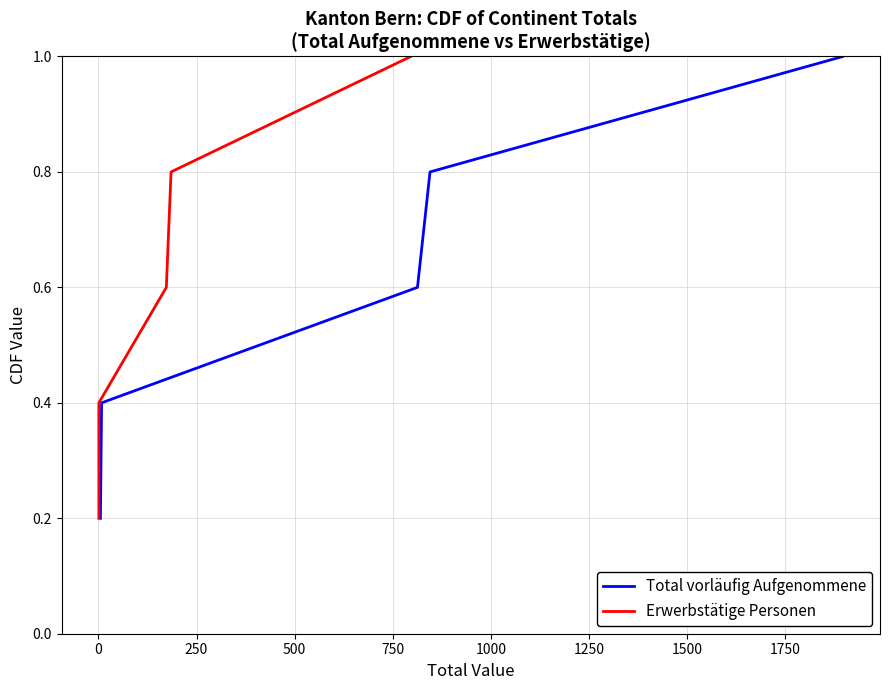

What is the highest value of the Total vorläufig Aufgenommene series?

1.0